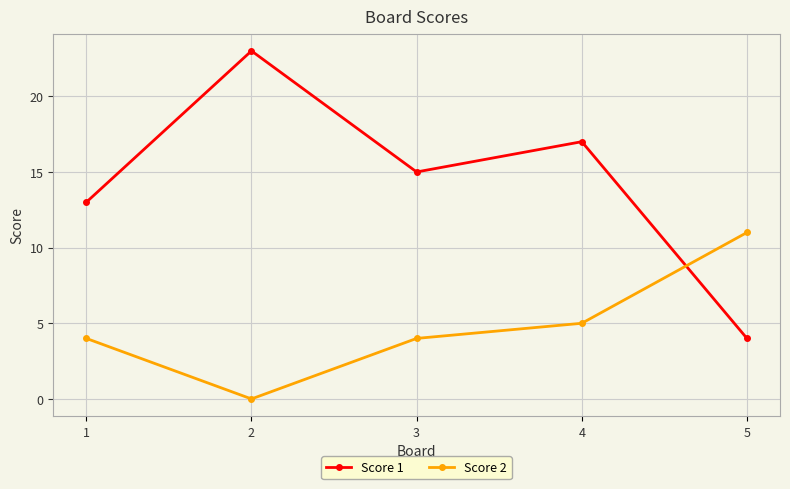

Rank the series by their average value, from lowest to highest.

Score 2, Score 1